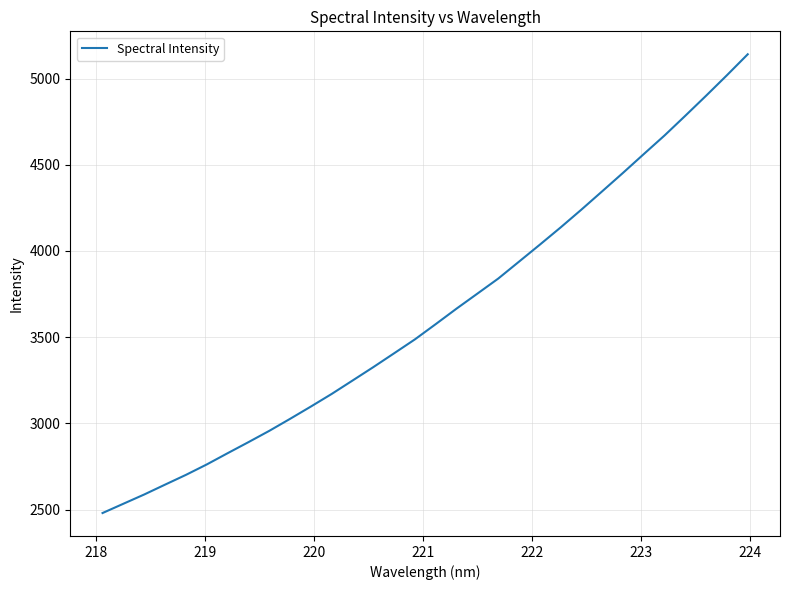

What is the smallest value displayed?

2479.9